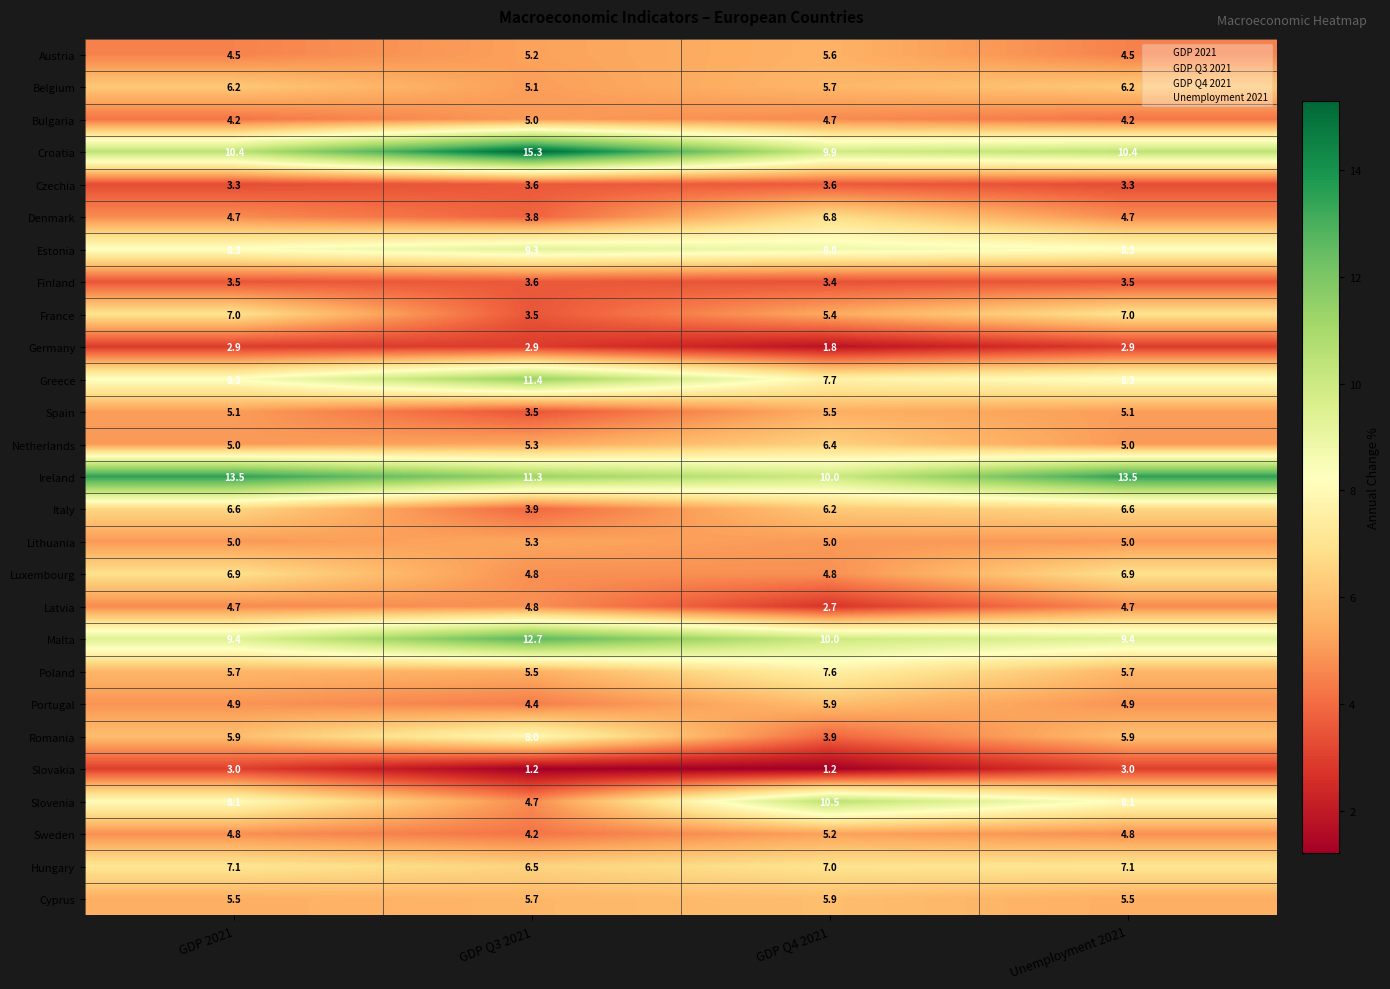

Is the value of Latvia at GDP Q4 2021 greater than the value of Finland at GDP Q3 2021?

No